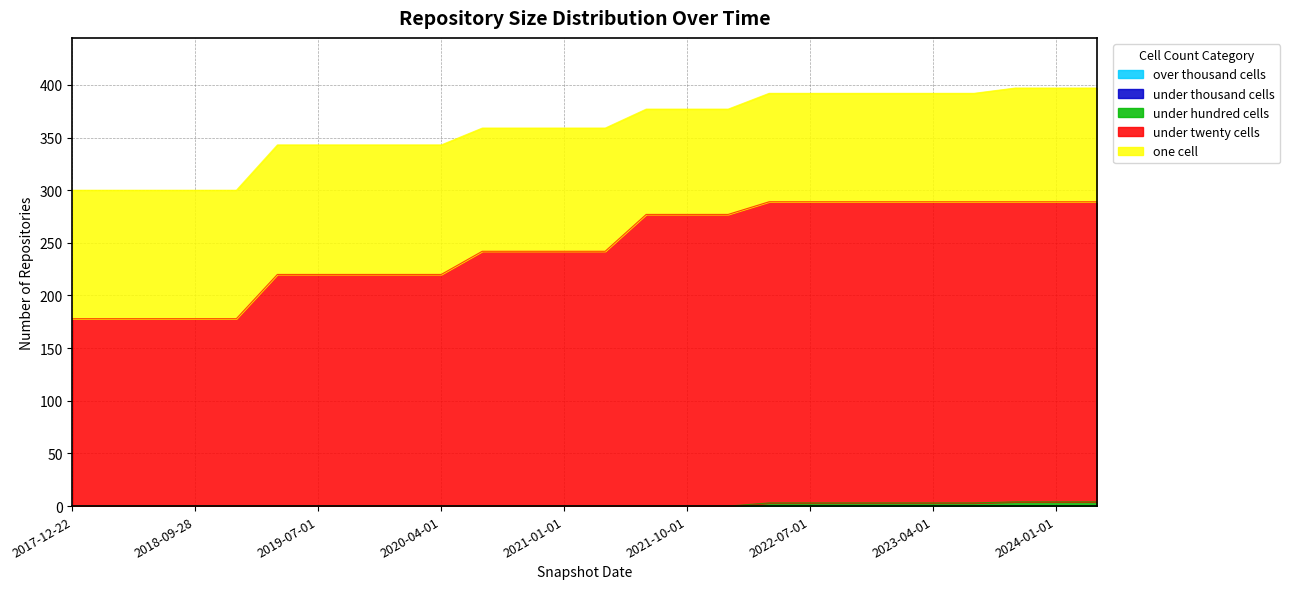

List the series in order of their peak value, highest first.

under_twenty_cells, one_cell, under_hundred_cells, under_thousand_cells, over_thousand_cells